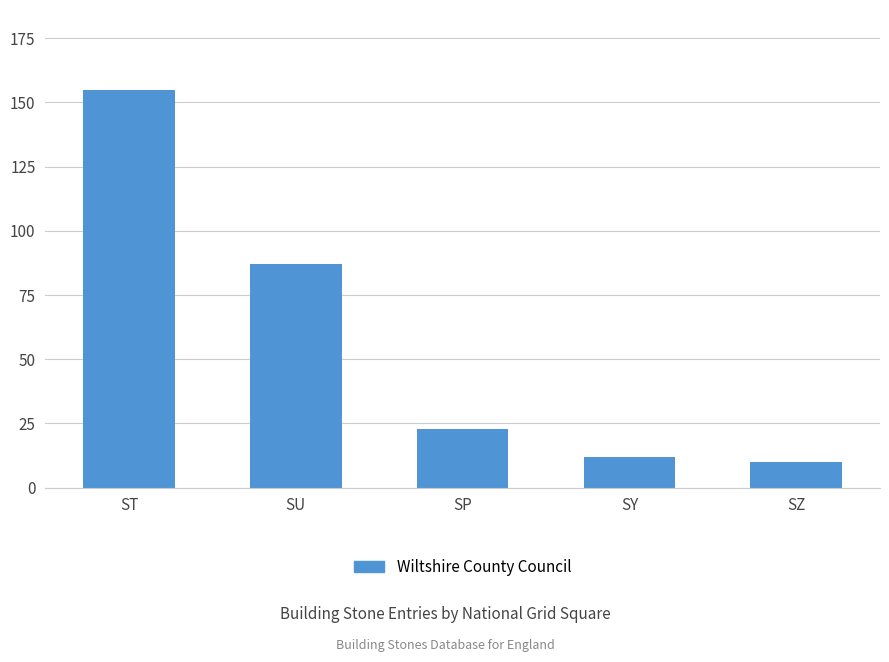

Rank the categories by value from highest to lowest.

ST, SU, SP, SY, SZ